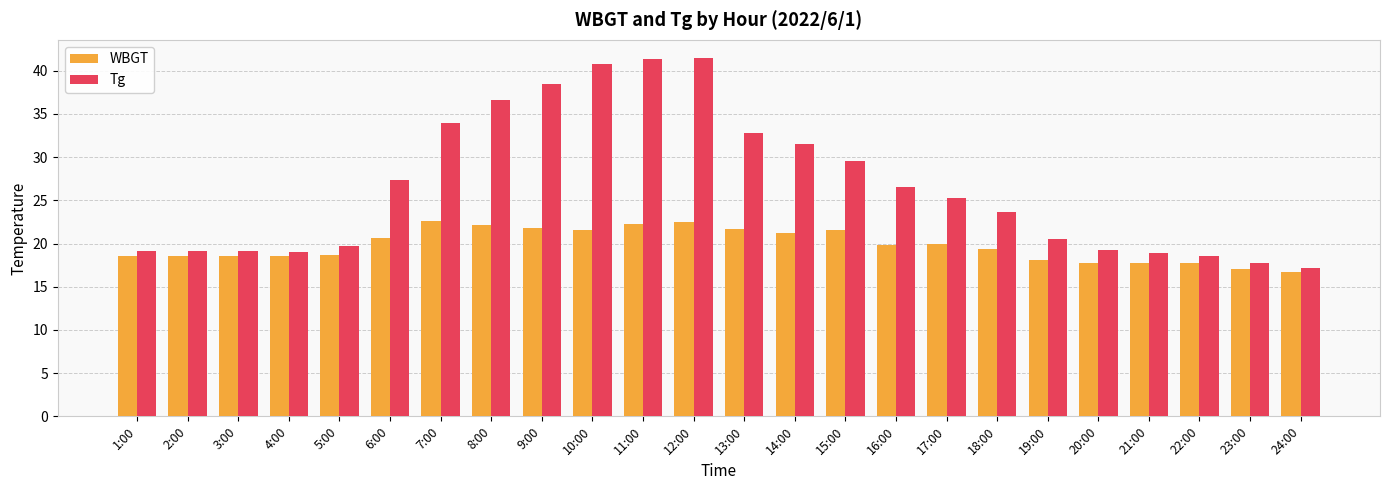

At 14:00, list the series in order from smallest to largest.

WBGT, Tg